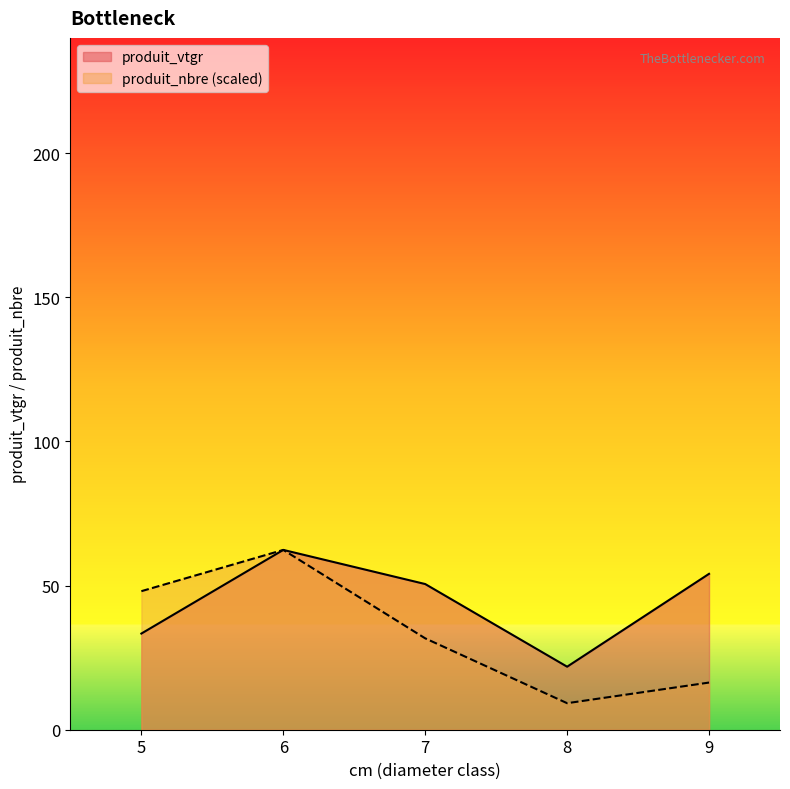

Read the produit_nbre (scaled) value at 5.

48.1